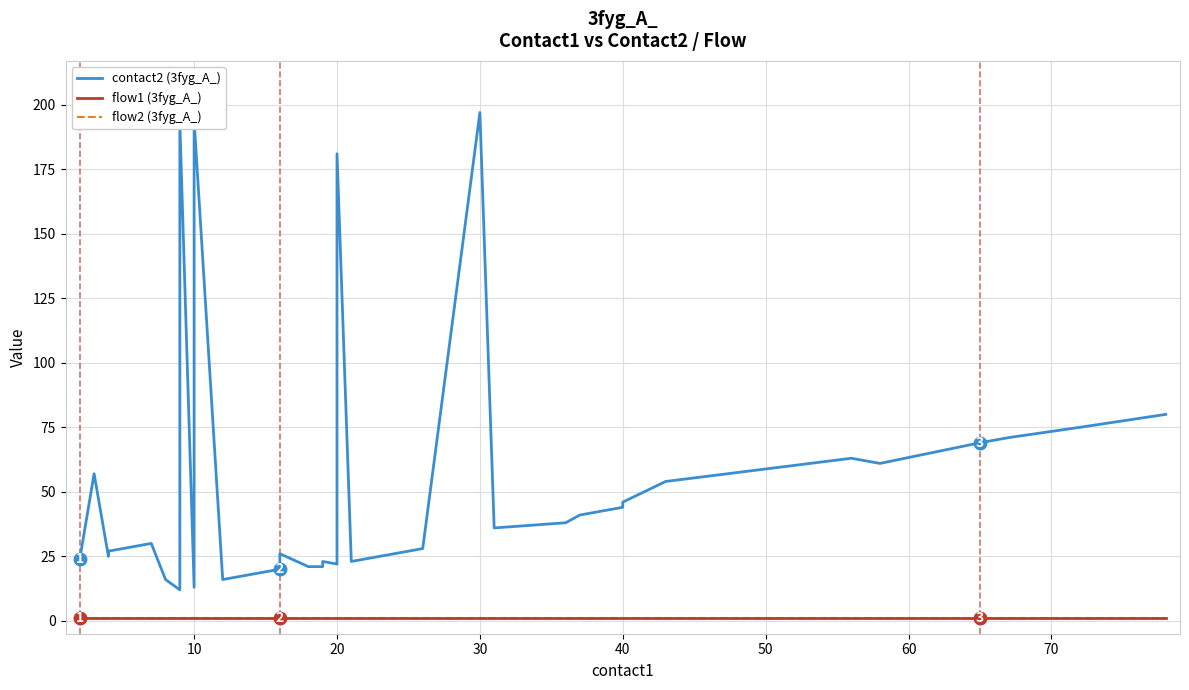

Is the value of flow1 (3fyg_A_) at 70 greater than the value of contact2 (3fyg_A_) at 27?

No